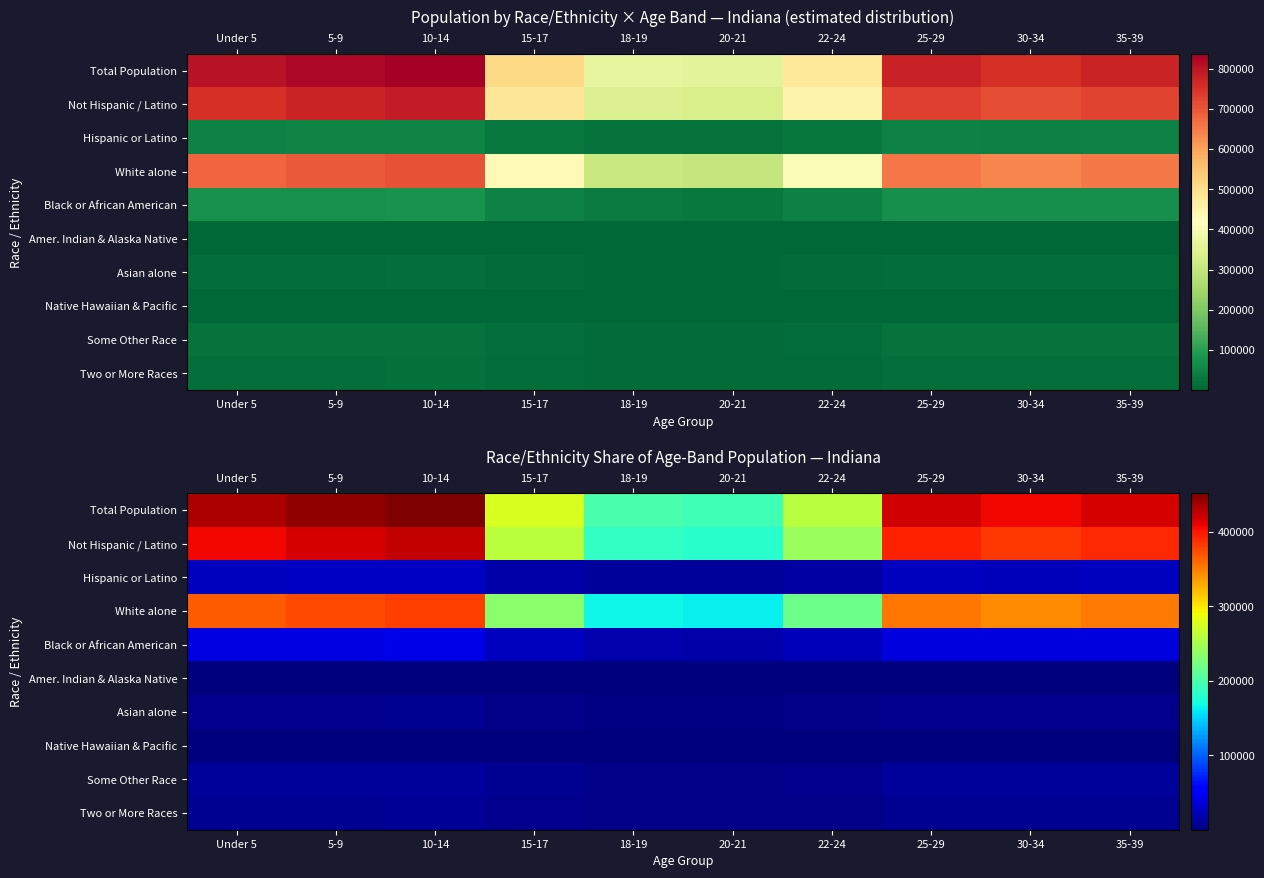

At which label does White alone reach its minimum?

20-21